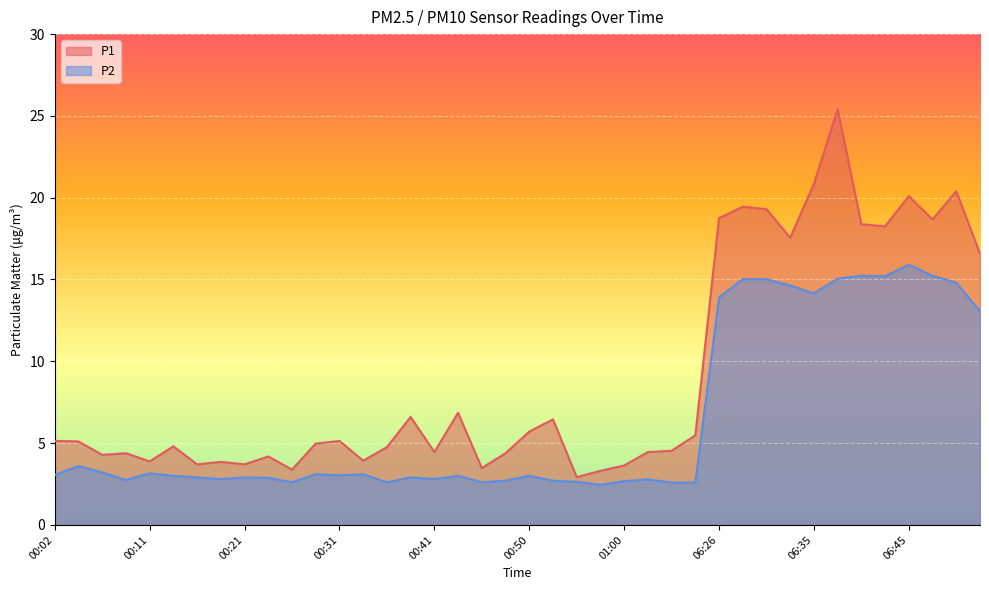

True or false: P2 has a value of 2.7 at 01:00.

True